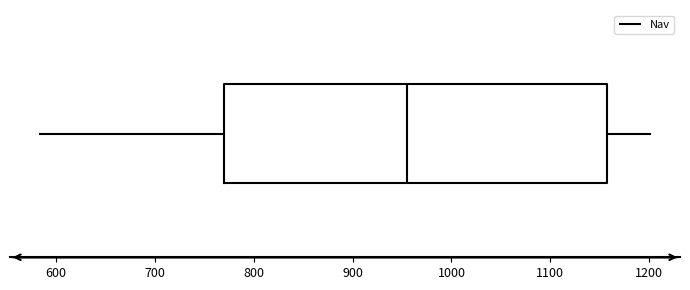

Transcribe this box plot: give where the median line is, the range the box spans, and where the two whiskers end, as read against the x-axis. The values are not printed on the chart, so give them approximately, as read against the axis.

median 960, box 770 to 1160, whiskers 580 to 1200